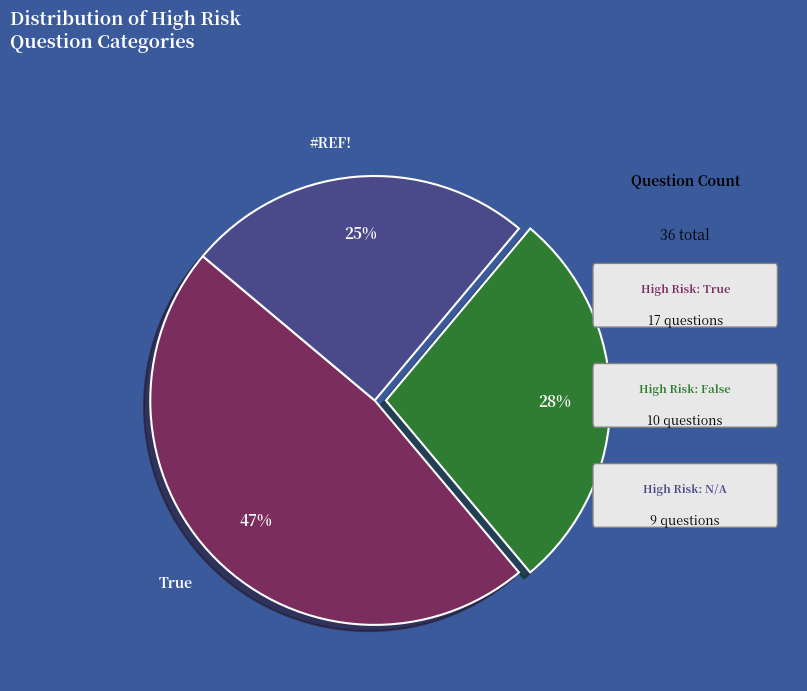

How many slices are in this pie chart?

3